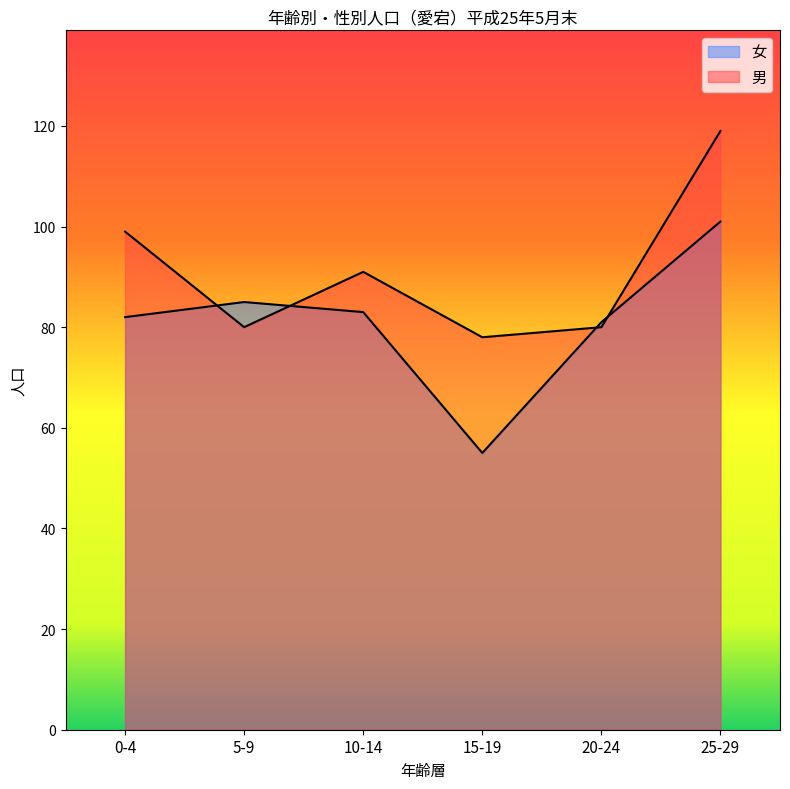

What is the difference between the 男 values at 10-14 and 20-24?

11